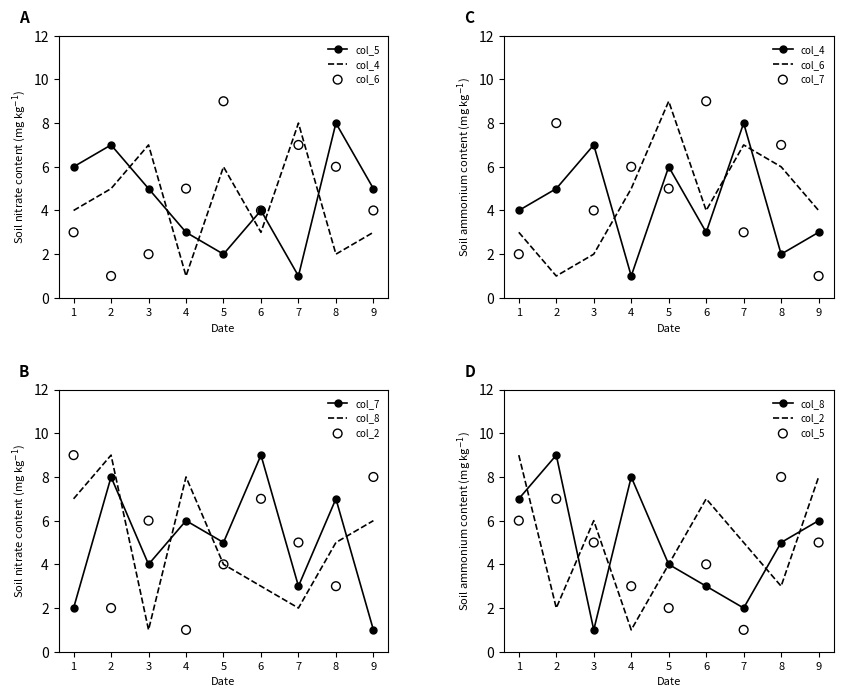

Which series has the widest spread of Y values?

col_6